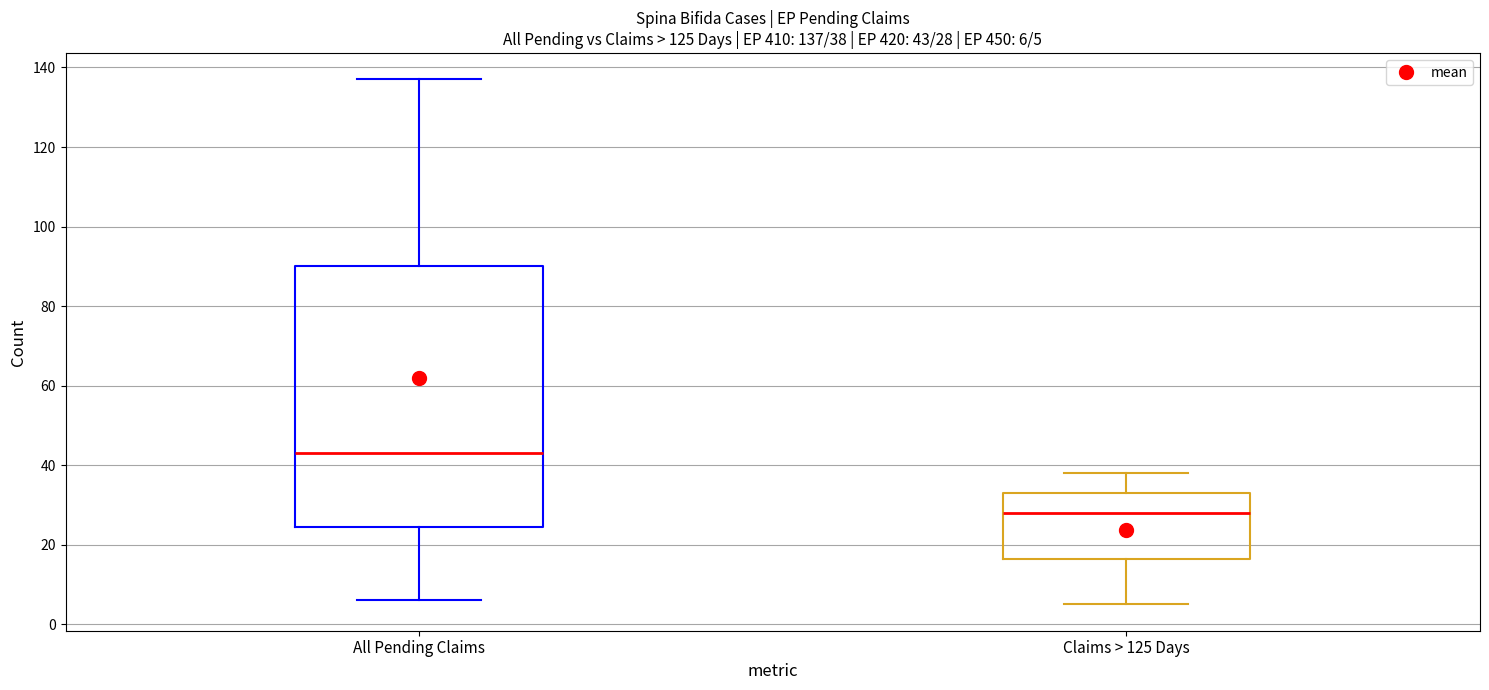

Comparing the boxes themselves (not the whiskers), which one is the tallest?

All Pending Claims